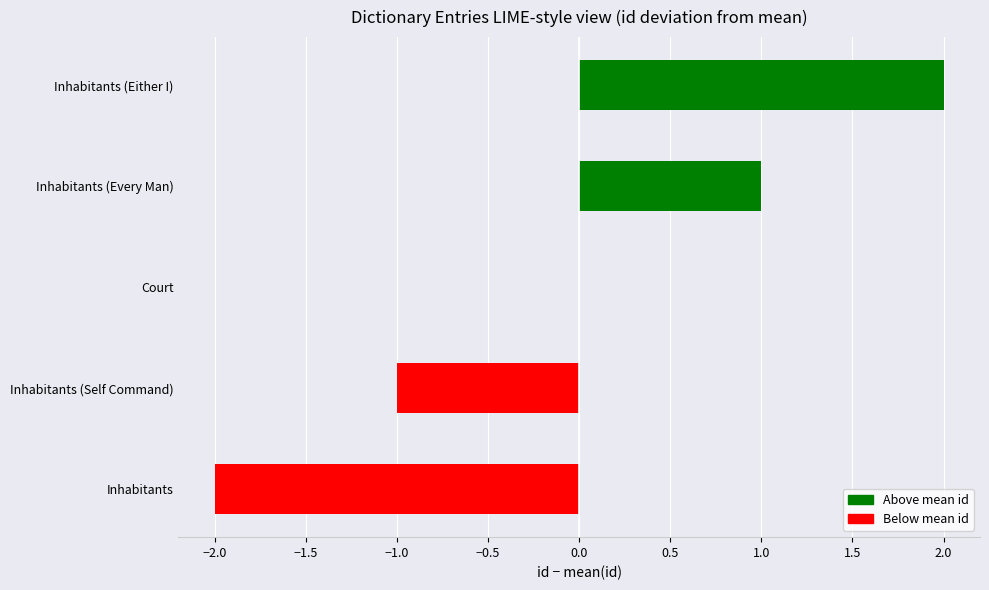

Which has a higher value, Inhabitants (Self Command) or Court?

Court